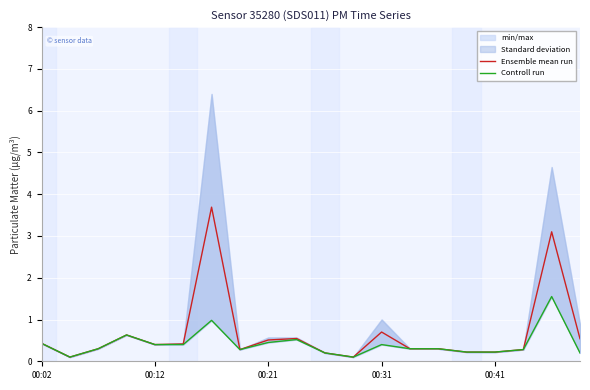

True or false: Controll run and Ensemble mean run intersect in this chart.

False